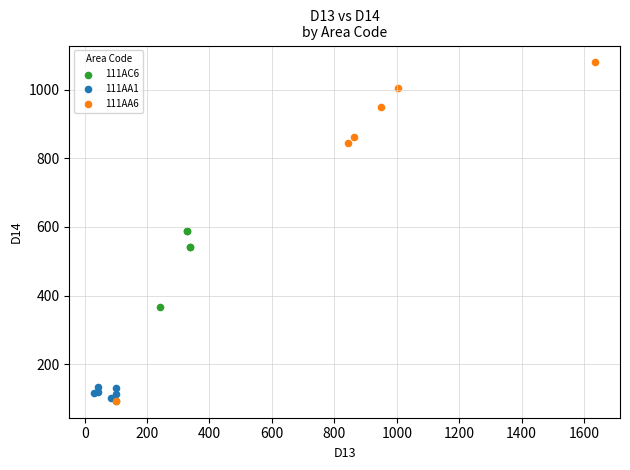

Which series has the widest spread of Y values?

111AA6